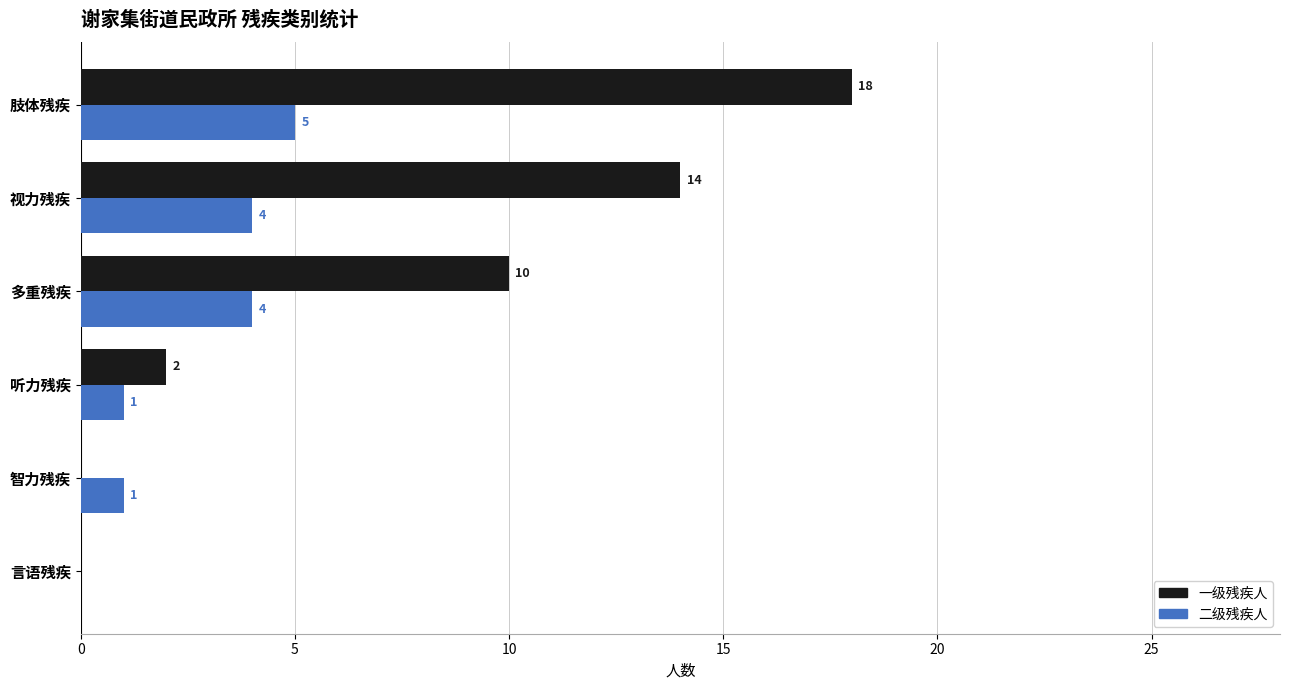

What is the maximum value shown in the chart?

18